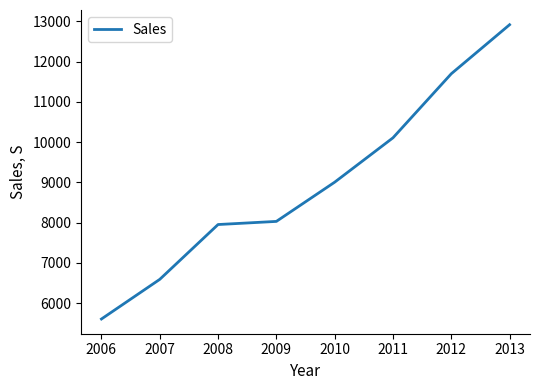

What is the ratio of the value at 2011 to the value at 2006?

1.8